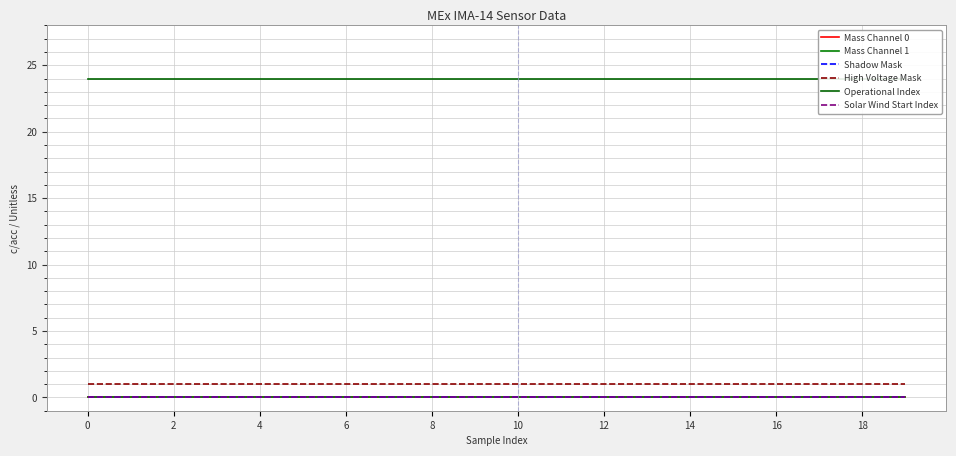

List the series in order of their peak value, lowest first.

Mass Channel 0, Mass Channel 1, Shadow Mask, Solar Wind Start Index, High Voltage Mask, Operational Index